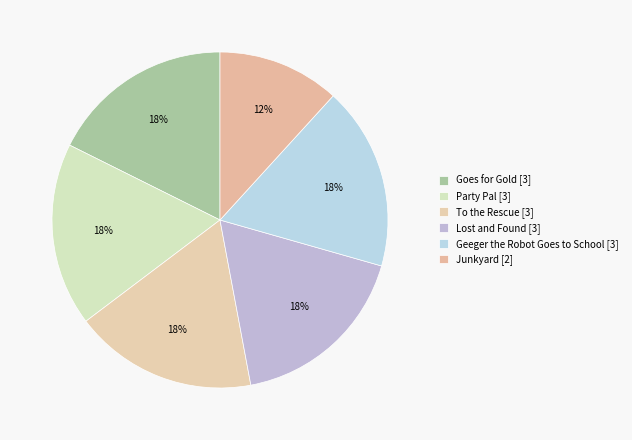

How many slices are in this pie chart?

6